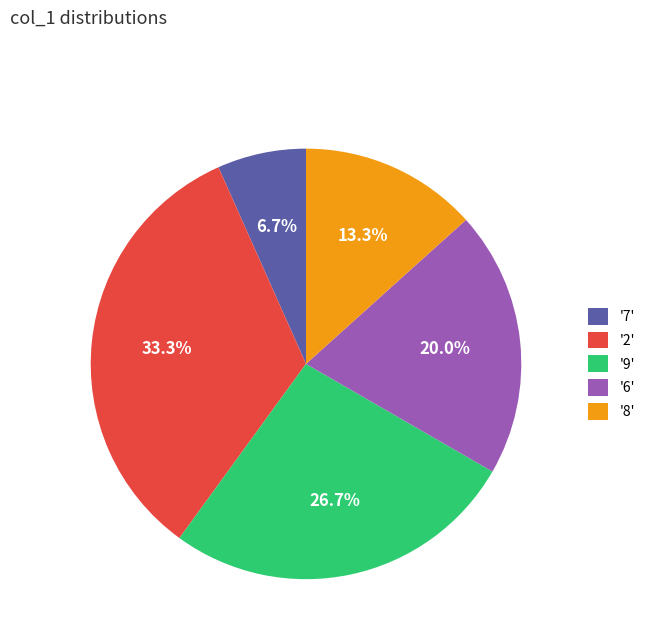

How much of the chart is everything except '2'?

66.7%